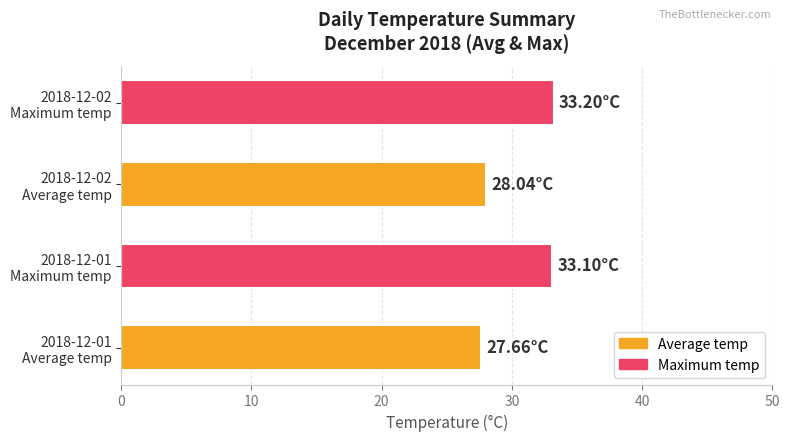

What is the average value?

30.5